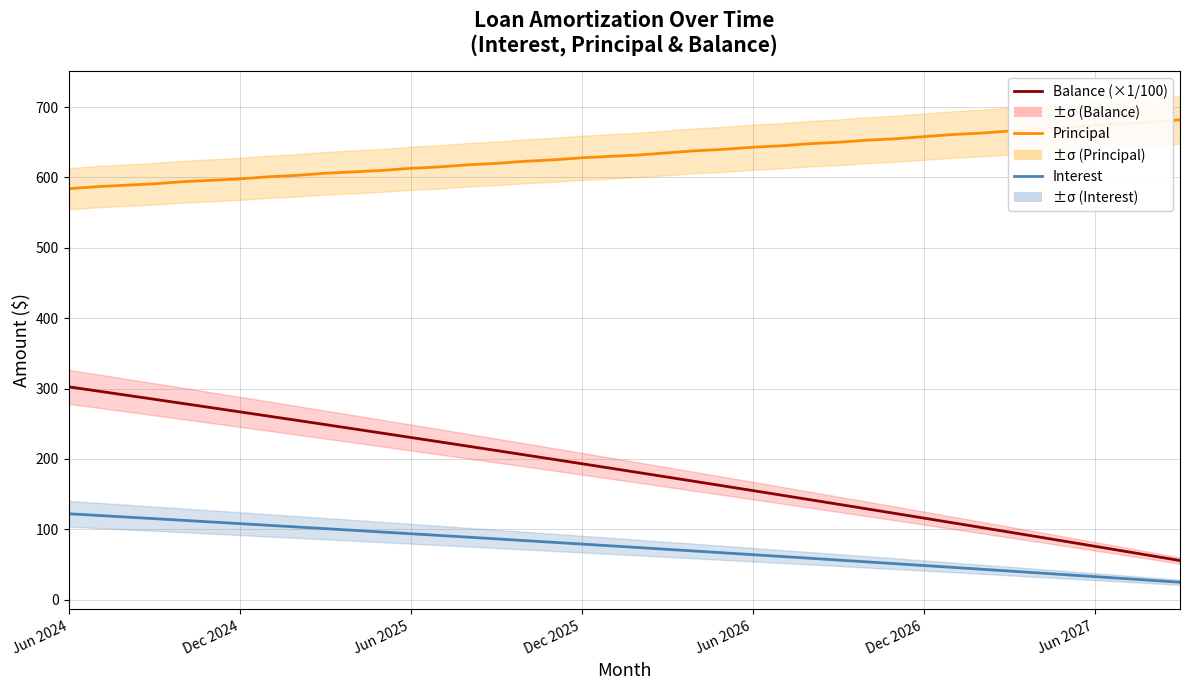

Is it true that Balance (×1/100) equals 122.5 at 29?

True